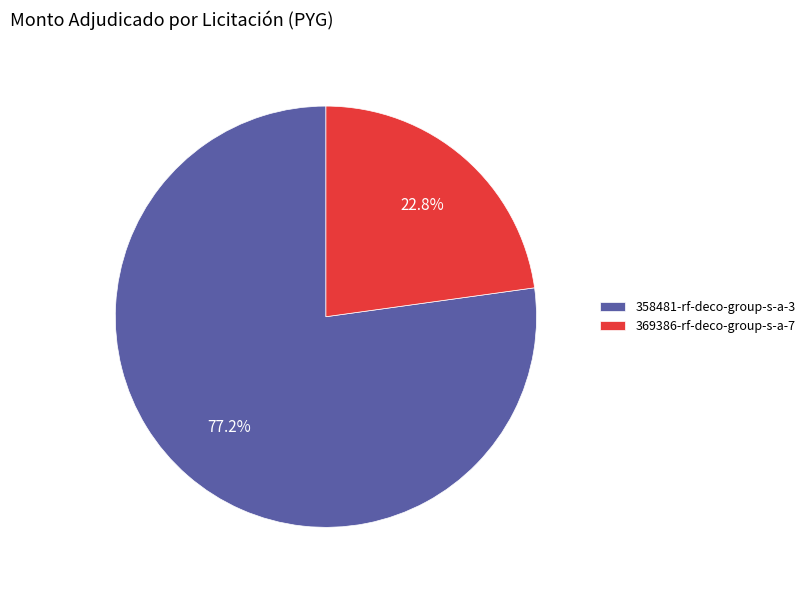

Which has a higher value, 358481-rf-deco-group-s-a-3 or 369386-rf-deco-group-s-a-7?

358481-rf-deco-group-s-a-3